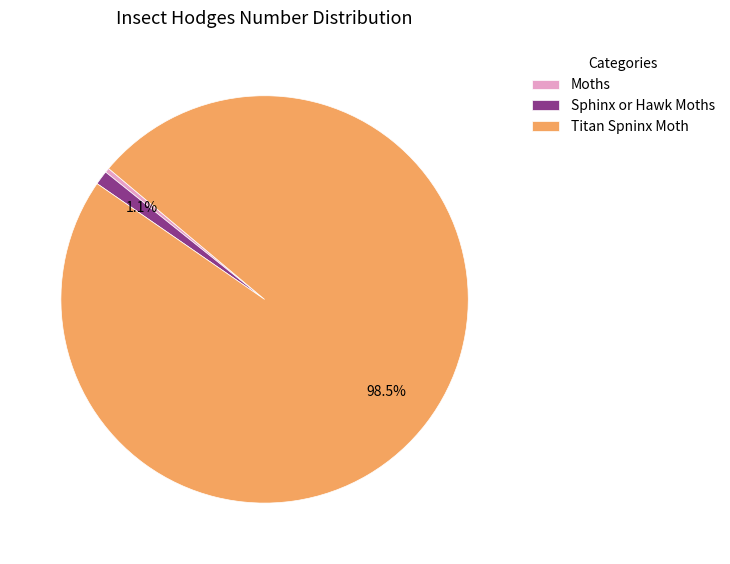

To the nearest percent, what is the combined percentage of Titan Spninx Moth and Sphinx or Hawk Moths?

100%